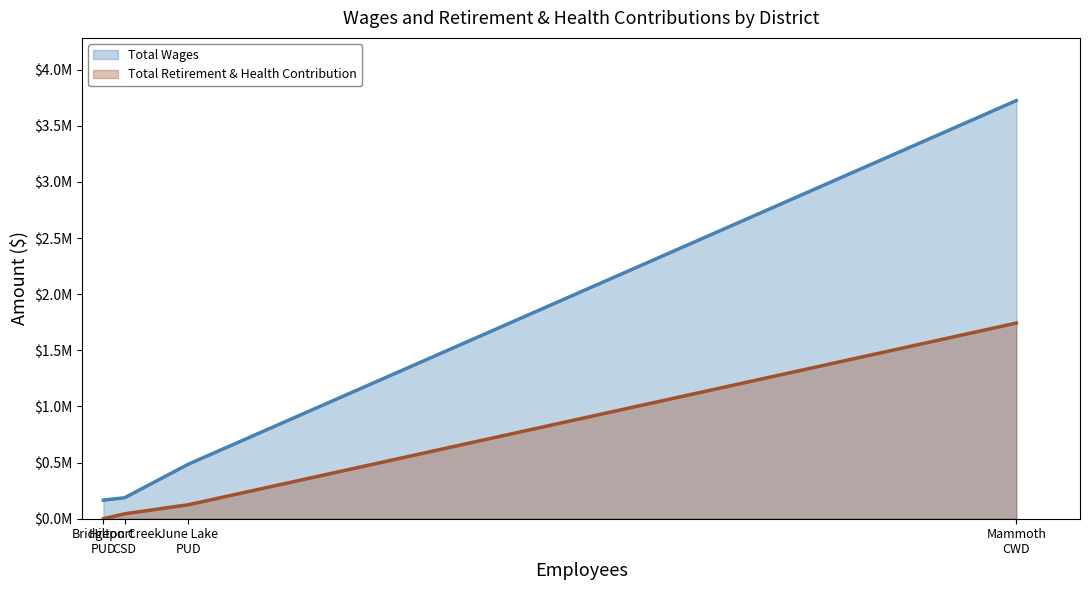

Reading left to right, transcribe all the data shown in this chart.

Total Wages: 165799	186805	485645	3724987
Total Retirement & Health Contribution: 0	43604	124489	1742915